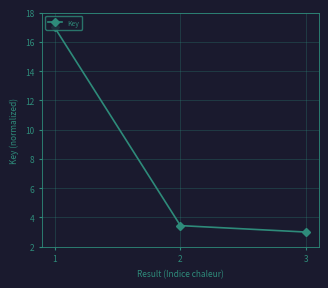

What is the difference between the second highest and minimum values?

0.4